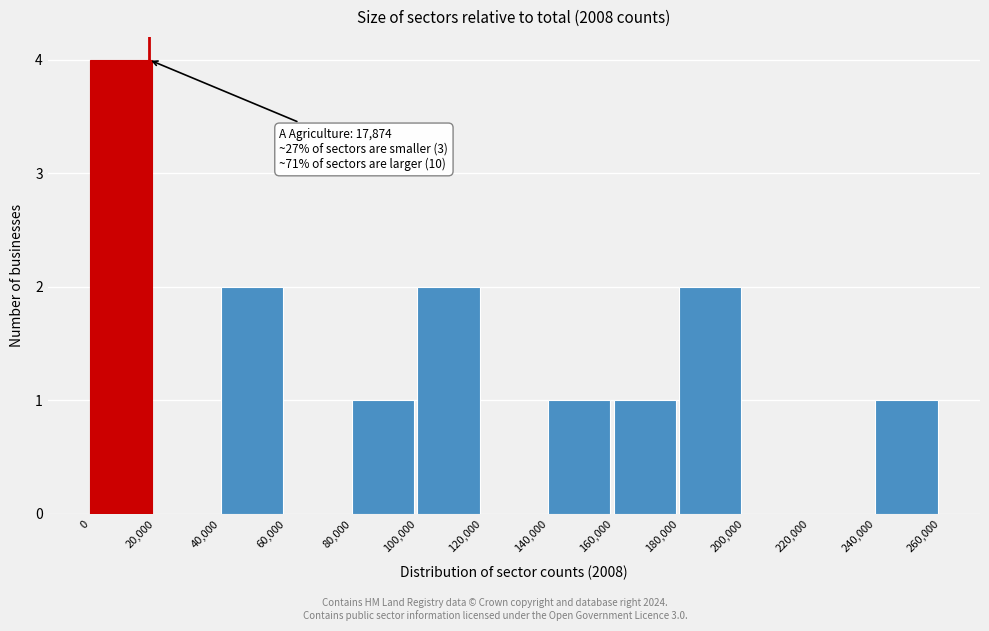

Over which range of the x-axis is the bar tallest?

0 to 20,000